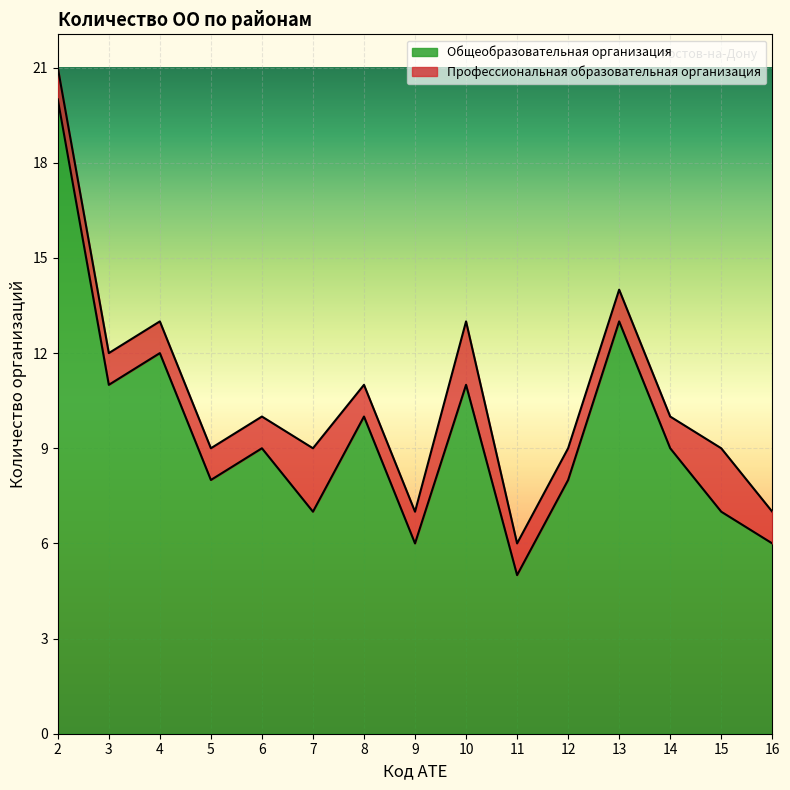

The value at 10 is 7. True or false?

False